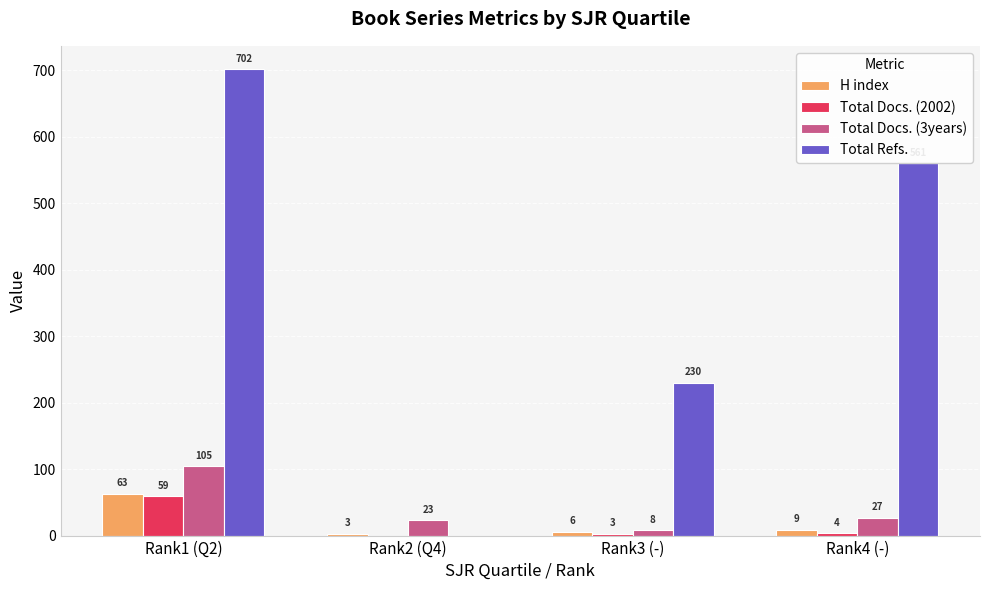

The Total Refs. series shows 374 at Rank1 (Q2). True or false?

False